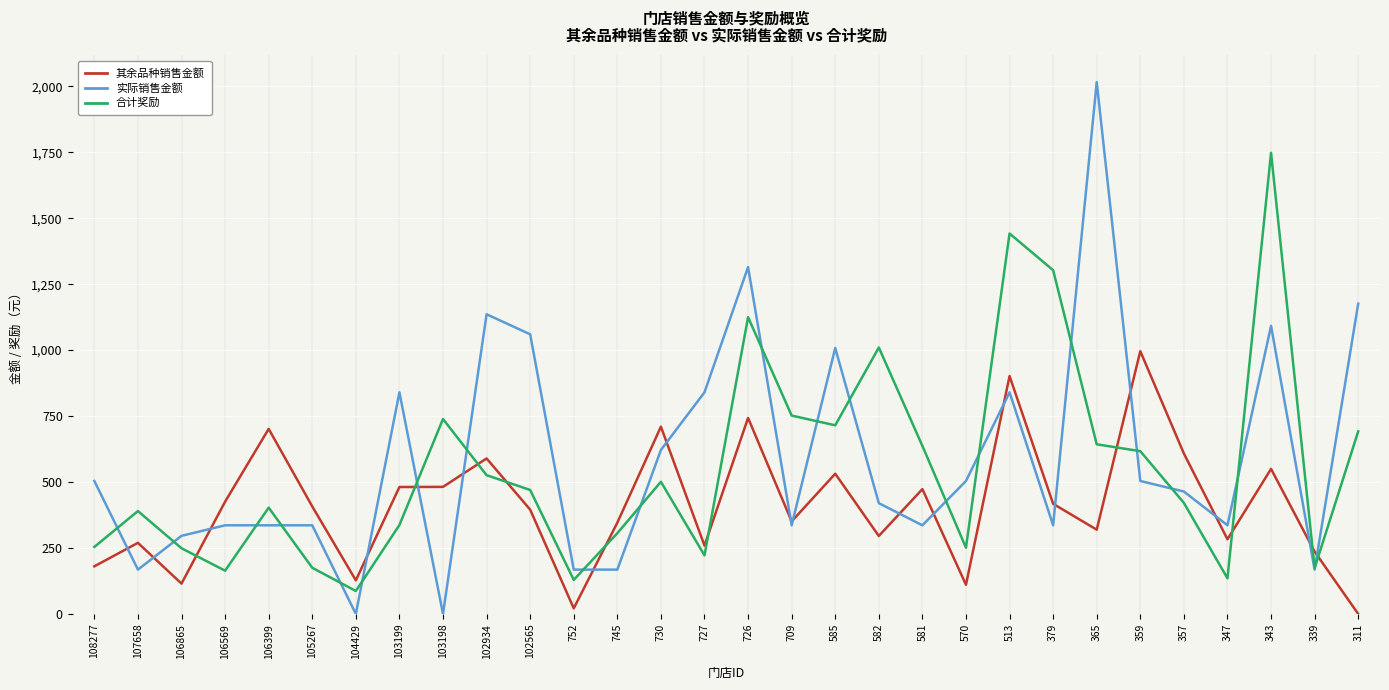

Between 102934 and 585, which series saw the biggest shift?

合计奖励